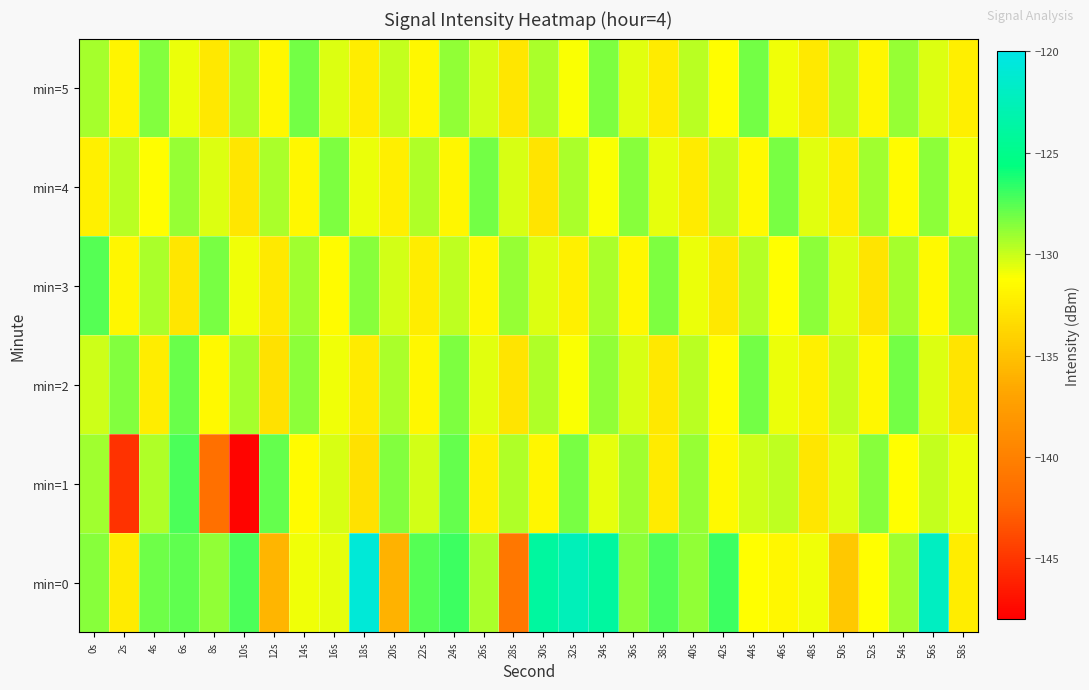

Reading left to right, transcribe all the data shown in this chart.

min=0: 0s=-128.6	2s=-132.4	4s=-128.1	6s=-127.8	8s=-128.8	10s=-127.3	12s=-135.8	14s=-130.9	16s=-130.6	18s=-120.9	20s=-136.1	22s=-127.5	24s=-126.9	26s=-129.3	28s=-140.8	30s=-123.9	32s=-122.4	34s=-123.9	36s=-128.7	38s=-127.3	40s=-128.9	42s=-126.9	44s=-131.2	46s=-131.7	48s=-130.9	50s=-134.6	52s=-131.2	54s=-129.1	56s=-122.1	58s=-132.3
min=1: 0s=-129.1	2s=-145.2	4s=-129.4	6s=-127.3	8s=-141.5	10s=-147.7	12s=-127.8	14s=-131.5	16s=-130.4	18s=-133.1	20s=-128.5	22s=-130.2	24s=-127.8	26s=-132.1	28s=-129.5	30s=-131.8	32s=-128.3	34s=-130.7	36s=-129.1	38s=-132.4	40s=-128.9	42s=-131.5	44s=-130.1	46s=-129.8	48s=-132.7	50s=-130.4	52s=-128.6	54s=-131.2	56s=-129.9	58s=-130.8
min=2: 0s=-130.1	2s=-128.5	4s=-132.3	6s=-127.9	8s=-131.5	10s=-129.2	12s=-133.1	14s=-128.7	16s=-130.9	18s=-132.4	20s=-129.3	22s=-131.7	24s=-128.4	26s=-130.6	28s=-132.8	30s=-129.5	32s=-131.1	34s=-128.8	36s=-130.3	38s=-132.6	40s=-129.7	42s=-131.3	44s=-128.2	46s=-130.8	48s=-132.1	50s=-129.9	52s=-131.6	54s=-128.1	56s=-130.5	58s=-132.9
min=3: 0s=-127.5	2s=-131.8	4s=-129.4	6s=-132.7	8s=-128.3	10s=-130.9	12s=-132.5	14s=-129.1	16s=-131.4	18s=-128.6	20s=-130.2	22s=-132.3	24s=-129.8	26s=-131.6	28s=-128.9	30s=-130.5	32s=-132.1	34s=-129.3	36s=-131.7	38s=-128.4	40s=-130.8	42s=-132.6	44s=-129.6	46s=-131.2	48s=-128.7	50s=-130.4	52s=-132.8	54s=-129.2	56s=-131.5	58s=-128.8
min=4: 0s=-132.1	2s=-129.7	4s=-131.3	6s=-128.9	8s=-130.5	10s=-132.7	12s=-129.3	14s=-131.6	16s=-128.4	18s=-130.8	20s=-132.2	22s=-129.5	24s=-131.8	26s=-128.1	28s=-130.3	30s=-132.9	32s=-129.4	34s=-131.1	36s=-128.6	38s=-130.7	40s=-132.4	42s=-129.8	44s=-131.5	46s=-128.3	48s=-130.6	50s=-132.3	52s=-129.1	54s=-131.4	56s=-128.7	58s=-130.9
min=5: 0s=-129.2	2s=-131.9	4s=-128.5	6s=-130.8	8s=-132.6	10s=-129.4	12s=-131.7	14s=-128.2	16s=-130.5	18s=-132.3	20s=-129.9	22s=-131.6	24s=-128.8	26s=-130.2	28s=-132.7	30s=-129.3	32s=-131.1	34s=-128.4	36s=-130.6	38s=-132.4	40s=-129.7	42s=-131.3	44s=-128.1	46s=-130.9	48s=-132.5	50s=-129.6	52s=-131.8	54s=-128.9	56s=-130.4	58s=-132.2